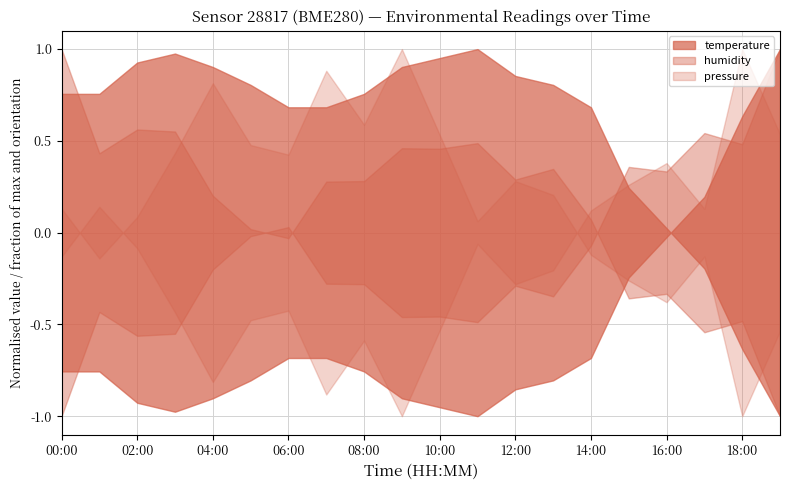

True or false: pressure_norm has more than 1 points higher than both neighbors.

True